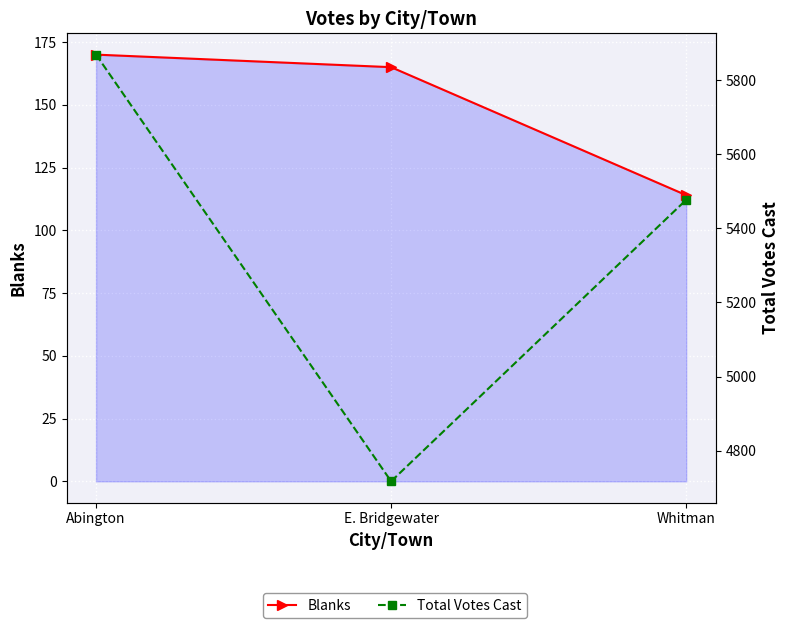

At which label is Total Votes Cast closest to 5293?

Whitman